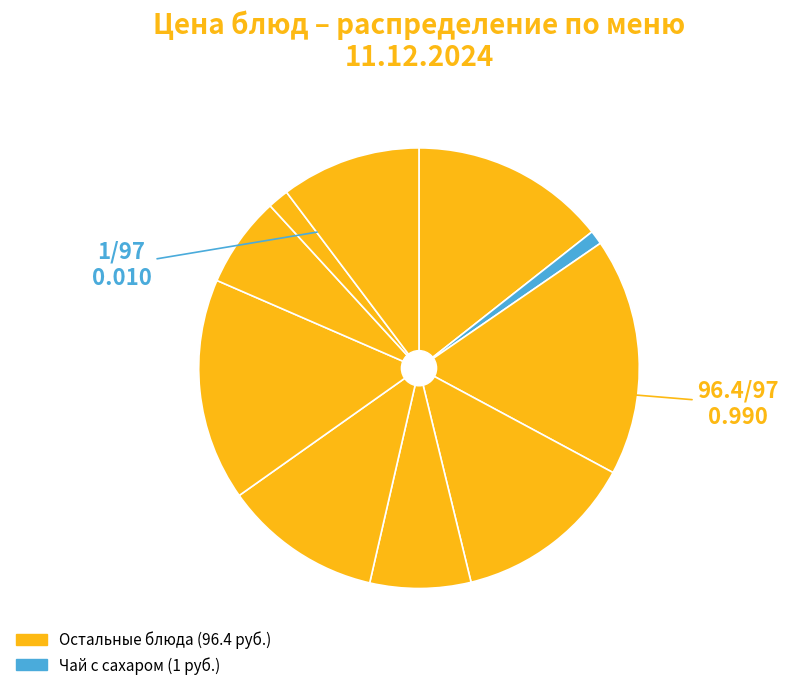

Which category has the smallest portion of the pie?

чай с сахаром